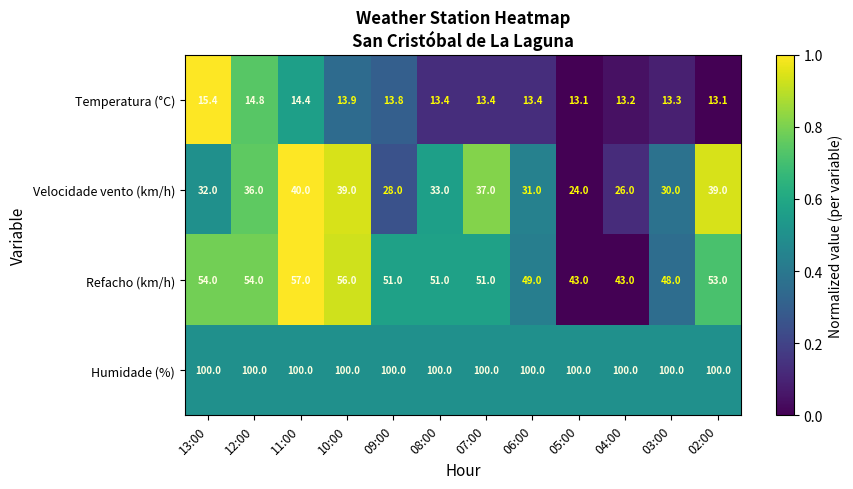

What is the spread (max minus min) of values at 03:00?

86.7